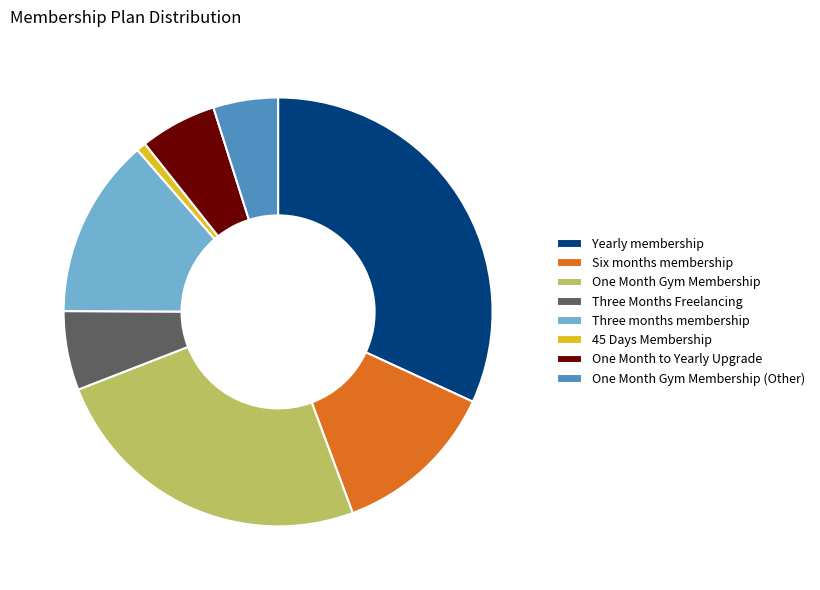

Is it true that Three Months Freelancing is 1% of the pie?

False